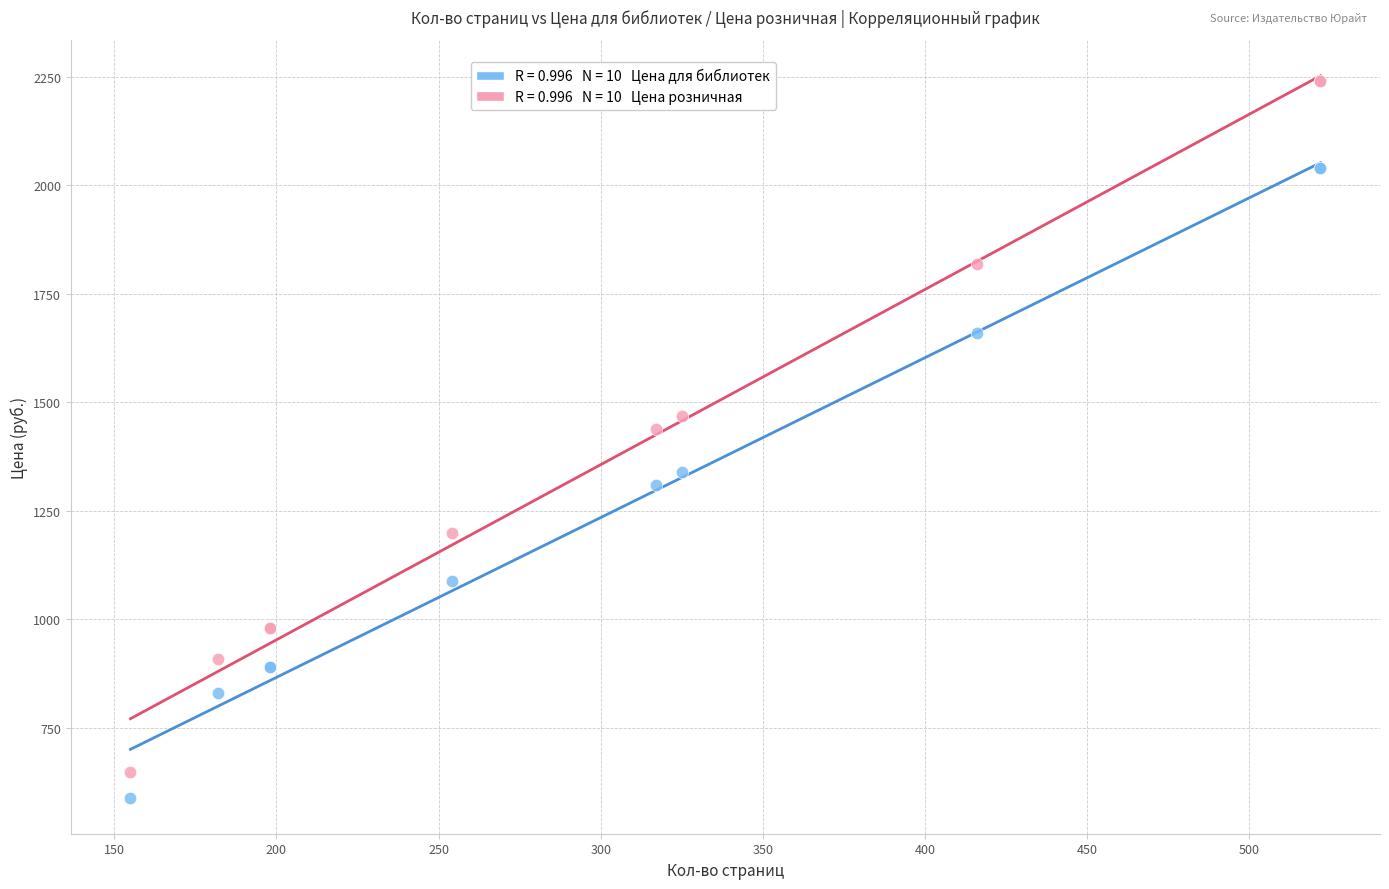

Across all series, what Y value is closest to 1414?

1439